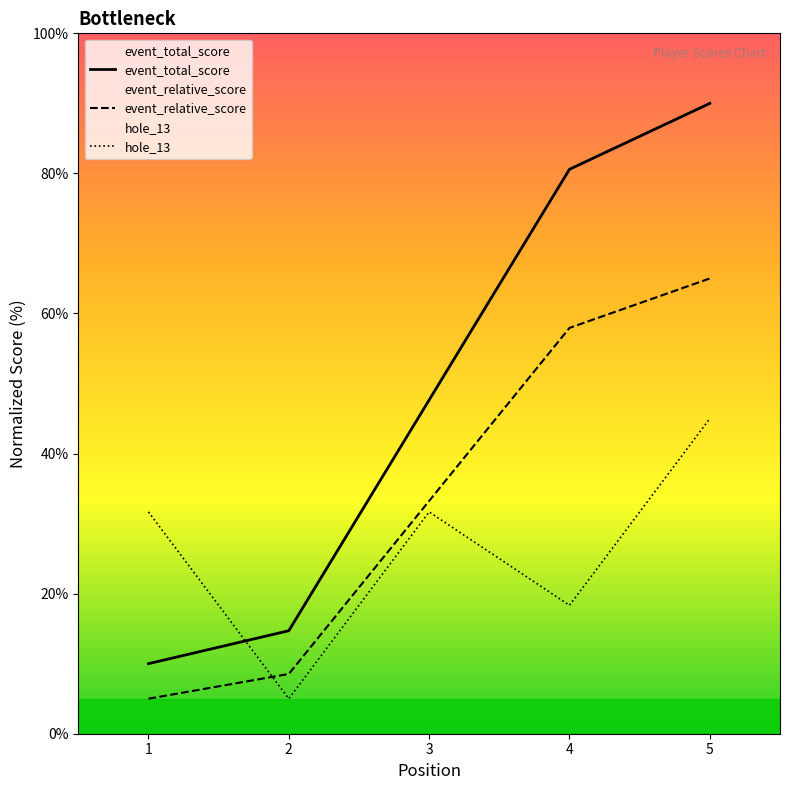

At which label does hole_13 reach its minimum?

2